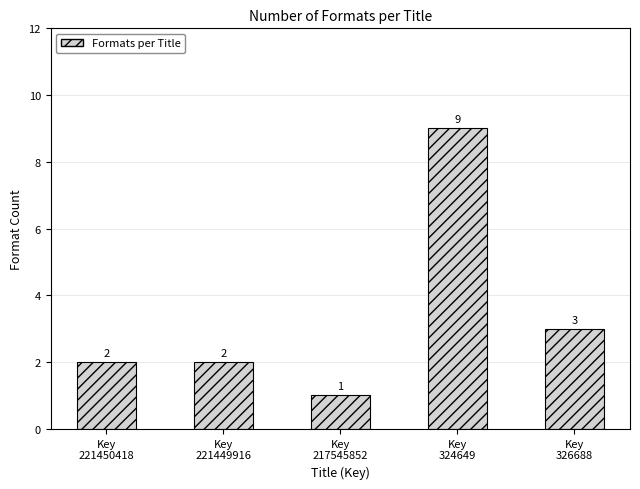

What is the smallest value displayed?

1